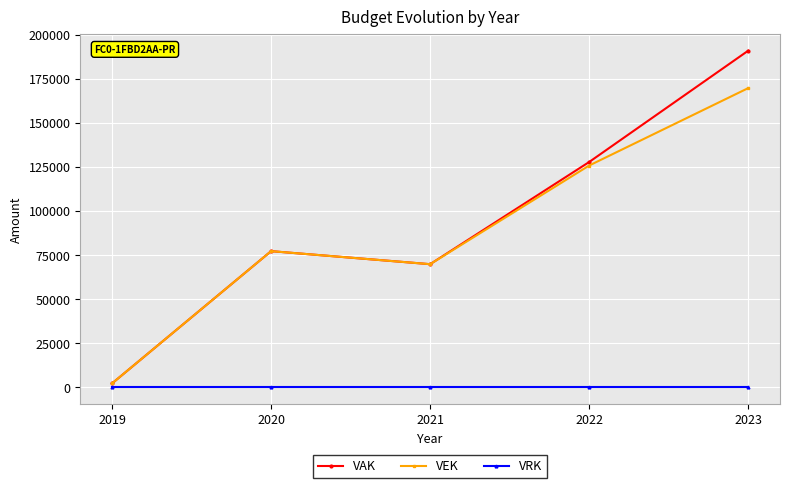

Rank the series by their maximum value, from highest to lowest.

VAK, VEK, VRK